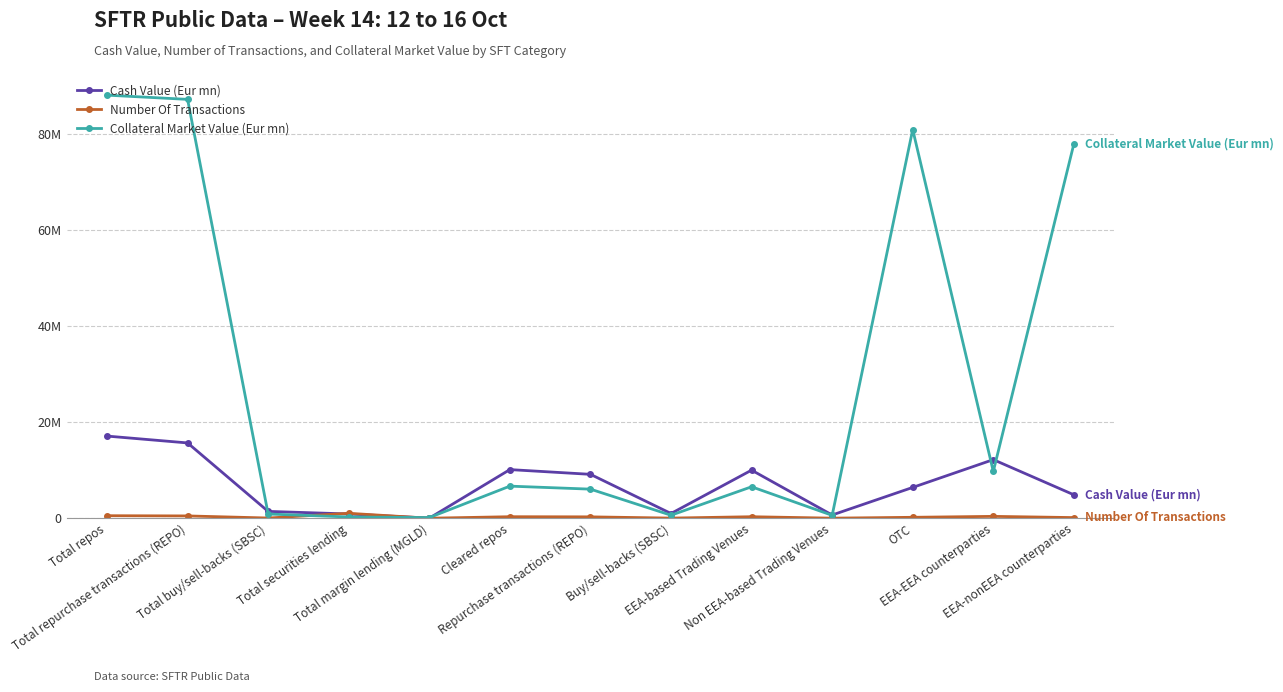

Which series changed the most between Total repurchase transactions (REPO) and Cleared repos?

Collateral Market Value (Eur mn)